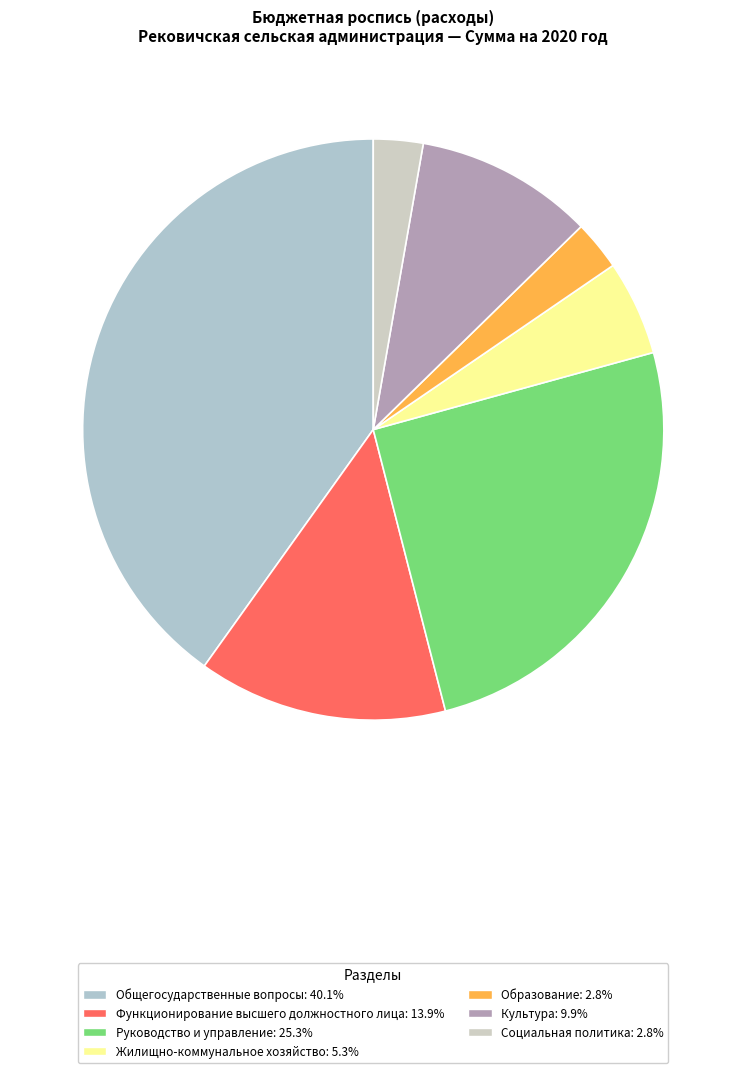

Combined, what portion of the pie is Общегосударственные вопросы and Жилищно-коммунальное хозяйство?

45.4%